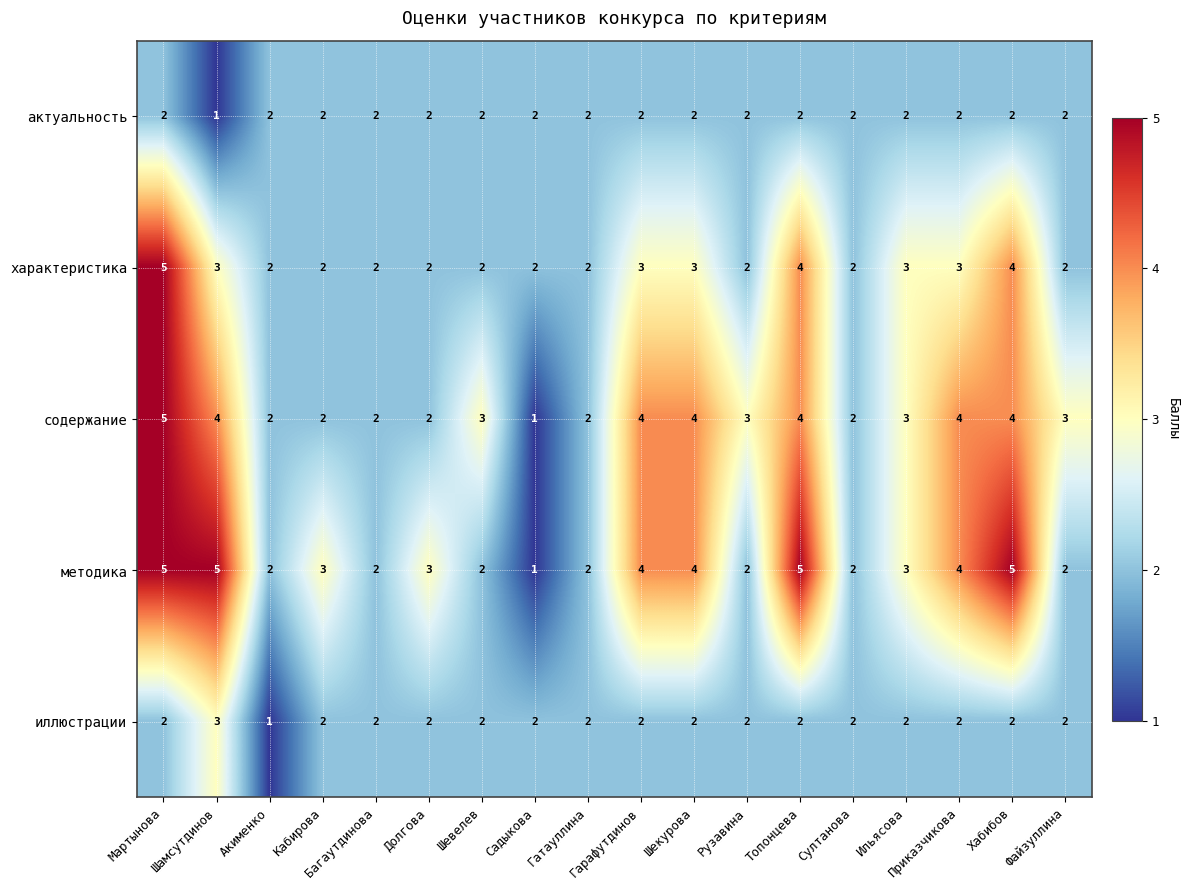

At which label does методика reach its minimum?

Садыкова